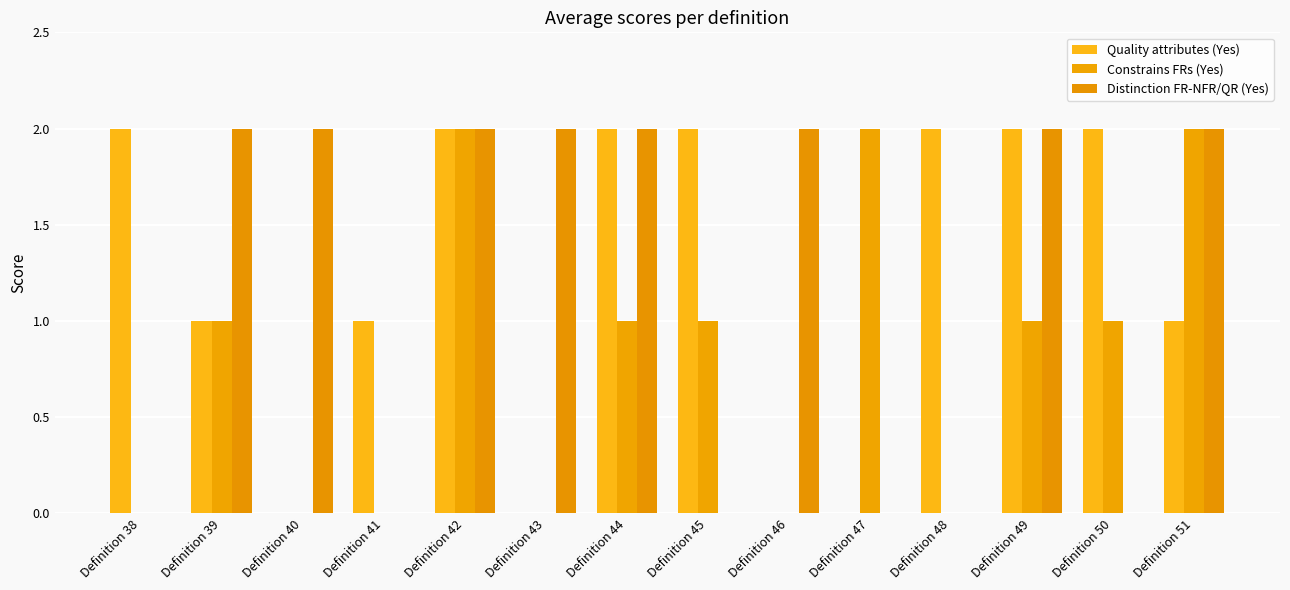

Reading right to left, transcribe all the data shown in this chart.

Quality attributes (Yes): Definition 51=1	Definition 50=2	Definition 49=2	Definition 48=2	Definition 47=0	Definition 46=0	Definition 45=2	Definition 44=2	Definition 43=0	Definition 42=2	Definition 41=1	Definition 40=0	Definition 39=1	Definition 38=2
Constrains FRs (Yes): Definition 51=2	Definition 50=1	Definition 49=1	Definition 48=0	Definition 47=2	Definition 46=0	Definition 45=1	Definition 44=1	Definition 43=0	Definition 42=2	Definition 41=0	Definition 40=0	Definition 39=1	Definition 38=0
Distinction FR-NFR/QR (Yes): Definition 51=2	Definition 50=0	Definition 49=2	Definition 48=0	Definition 47=0	Definition 46=2	Definition 45=0	Definition 44=2	Definition 43=2	Definition 42=2	Definition 41=0	Definition 40=2	Definition 39=2	Definition 38=0